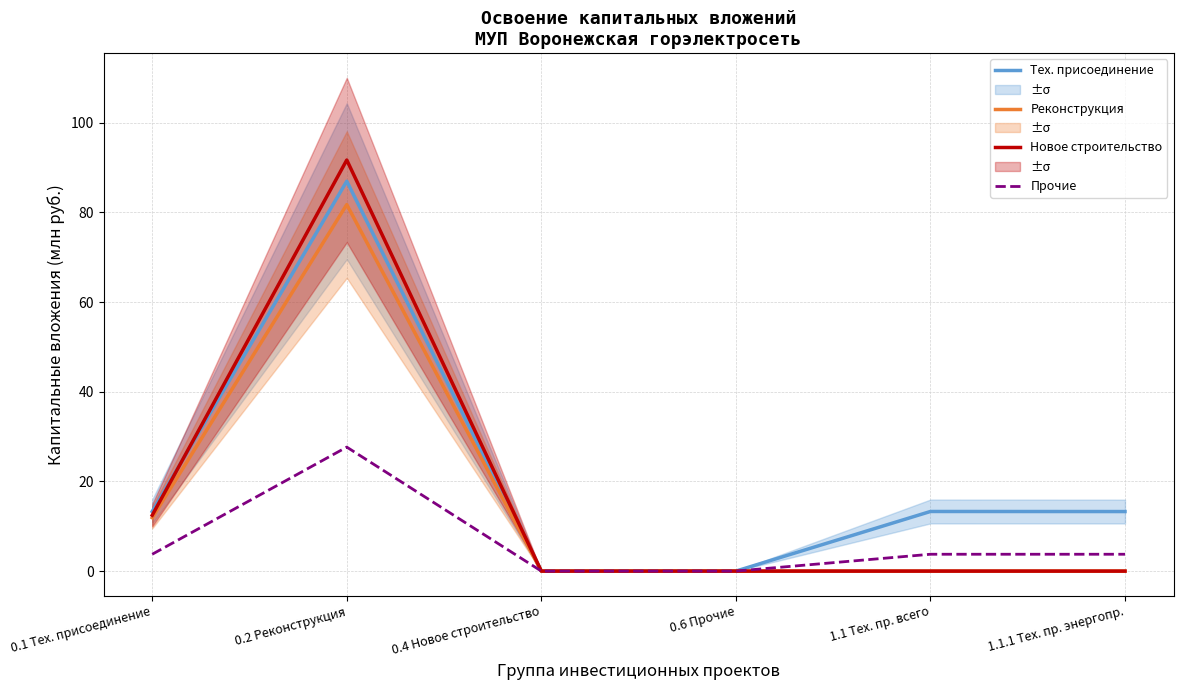

What is the average value of the Тех. присоединение series?

21.1